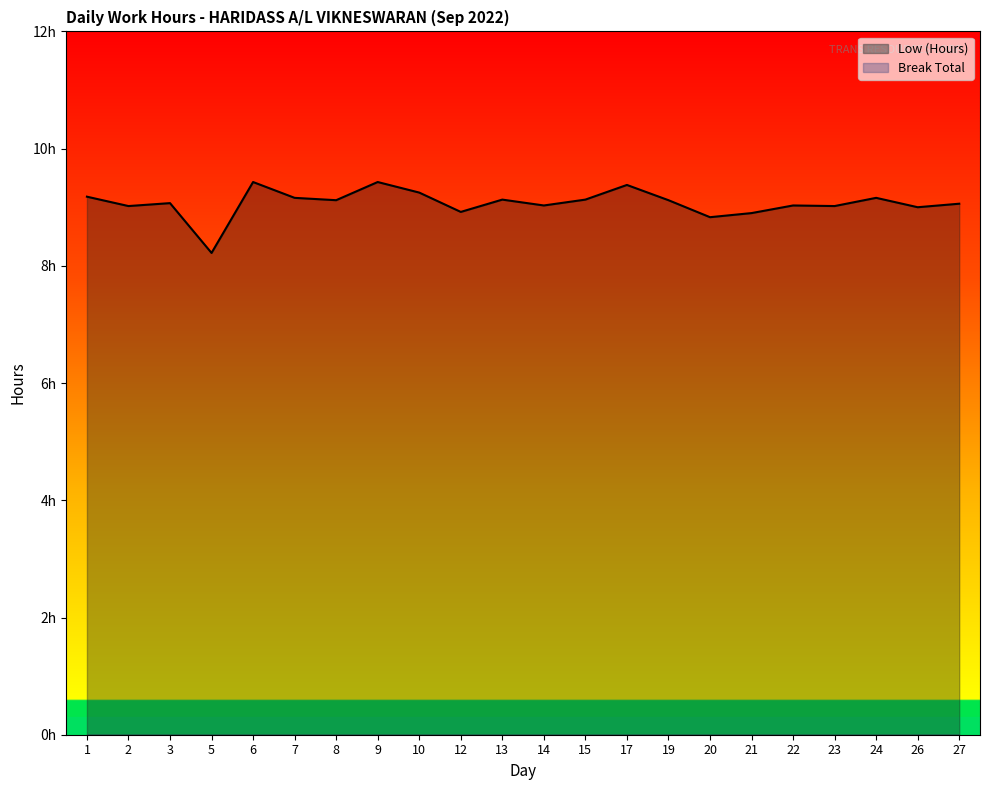

True or false: the data shows 14.4 at 10.

False